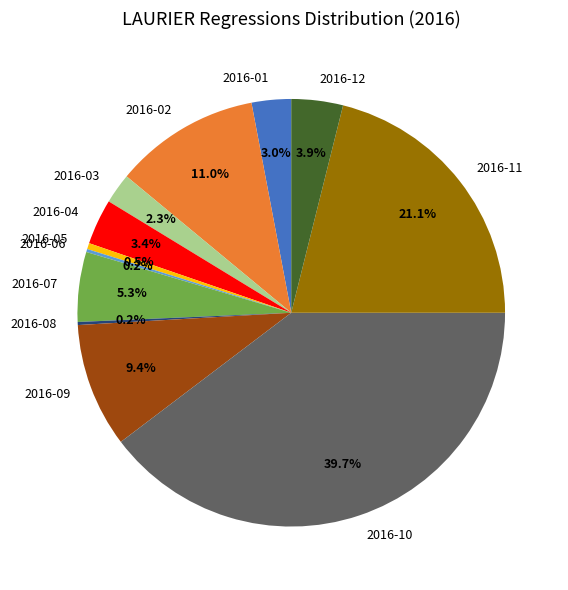

Which slice is the largest?

2016-10